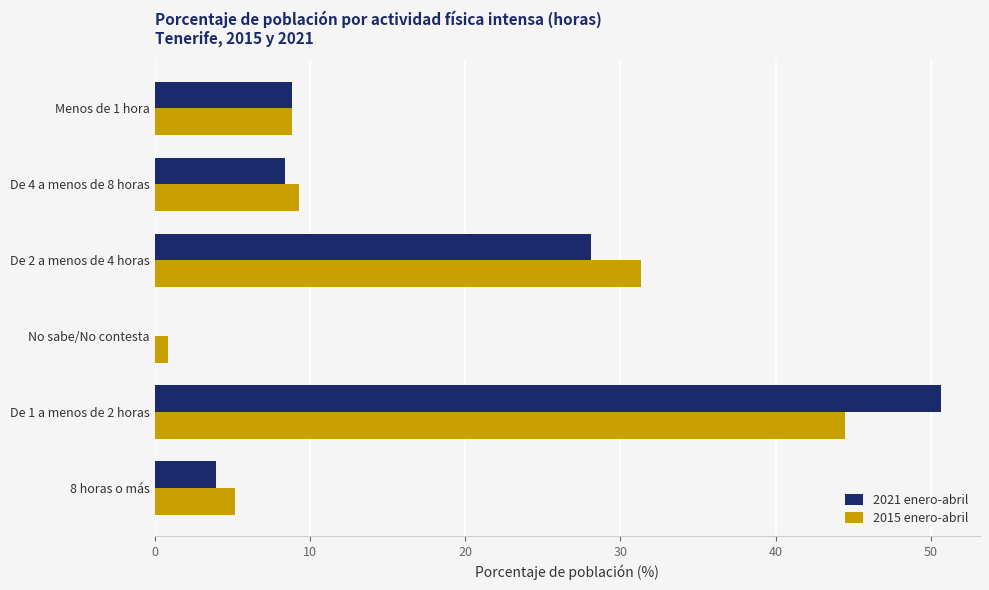

What is the highest value of the 2015 enero-abril series?

44.5